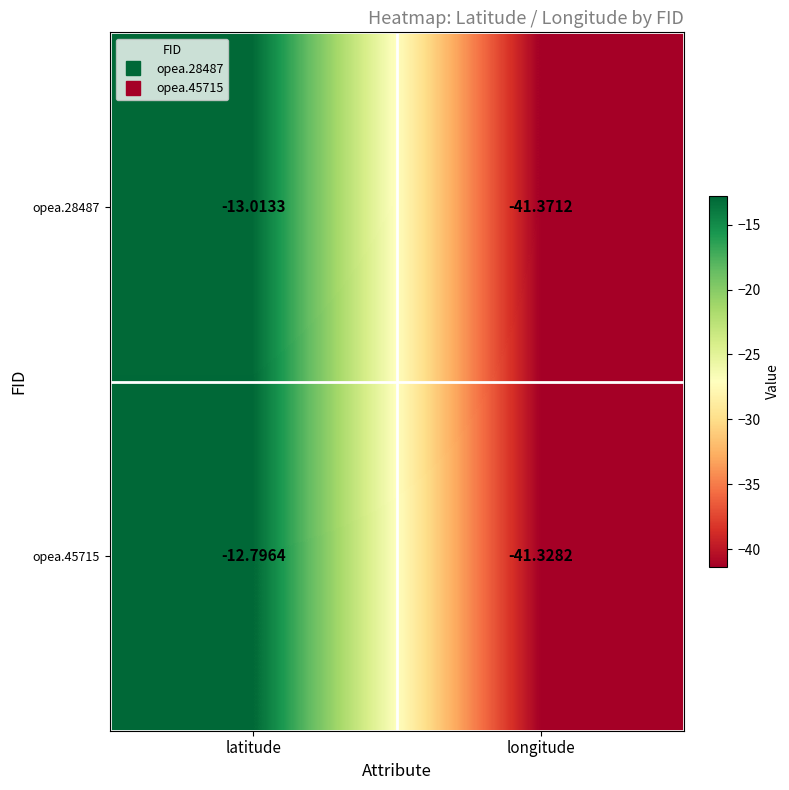

List the labels in order of opea.28487 value, smallest first.

longitude, latitude